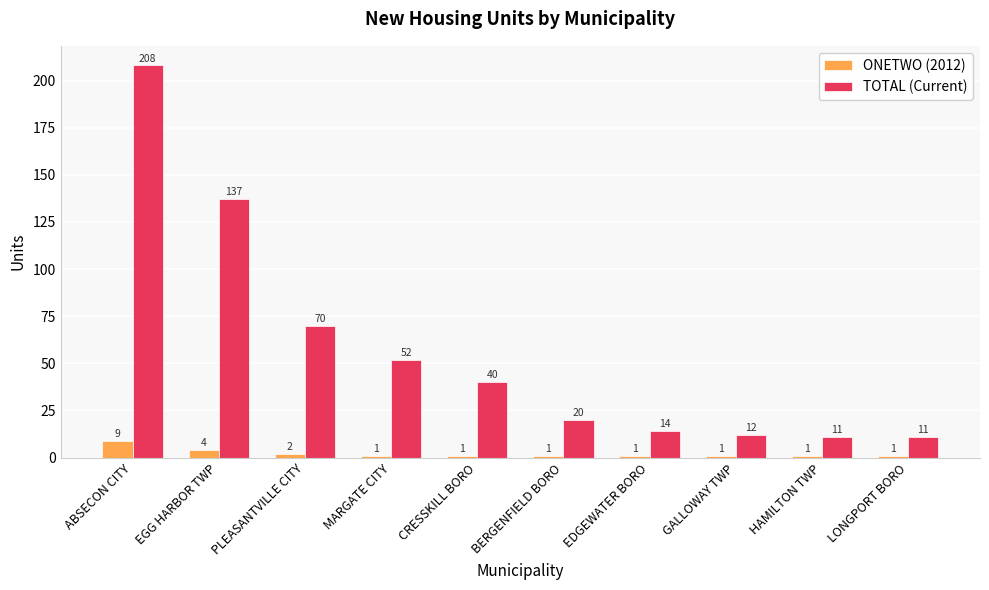

Reading right to left, what are all the values shown in this chart?

ONETWO (2012): LONGPORT BORO=1	HAMILTON TWP=1	GALLOWAY TWP=1	EDGEWATER BORO=1	BERGENFIELD BORO=1	CRESSKILL BORO=1	MARGATE CITY=1	PLEASANTVILLE CITY=2	EGG HARBOR TWP=4	ABSECON CITY=9
TOTAL (Current): LONGPORT BORO=11	HAMILTON TWP=11	GALLOWAY TWP=12	EDGEWATER BORO=14	BERGENFIELD BORO=20	CRESSKILL BORO=40	MARGATE CITY=52	PLEASANTVILLE CITY=70	EGG HARBOR TWP=137	ABSECON CITY=208